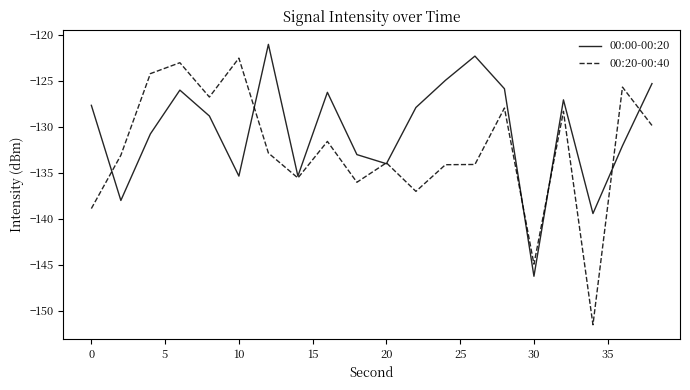

List the series in order of their overall mean, highest first.

00:00-00:20, 00:20-00:40